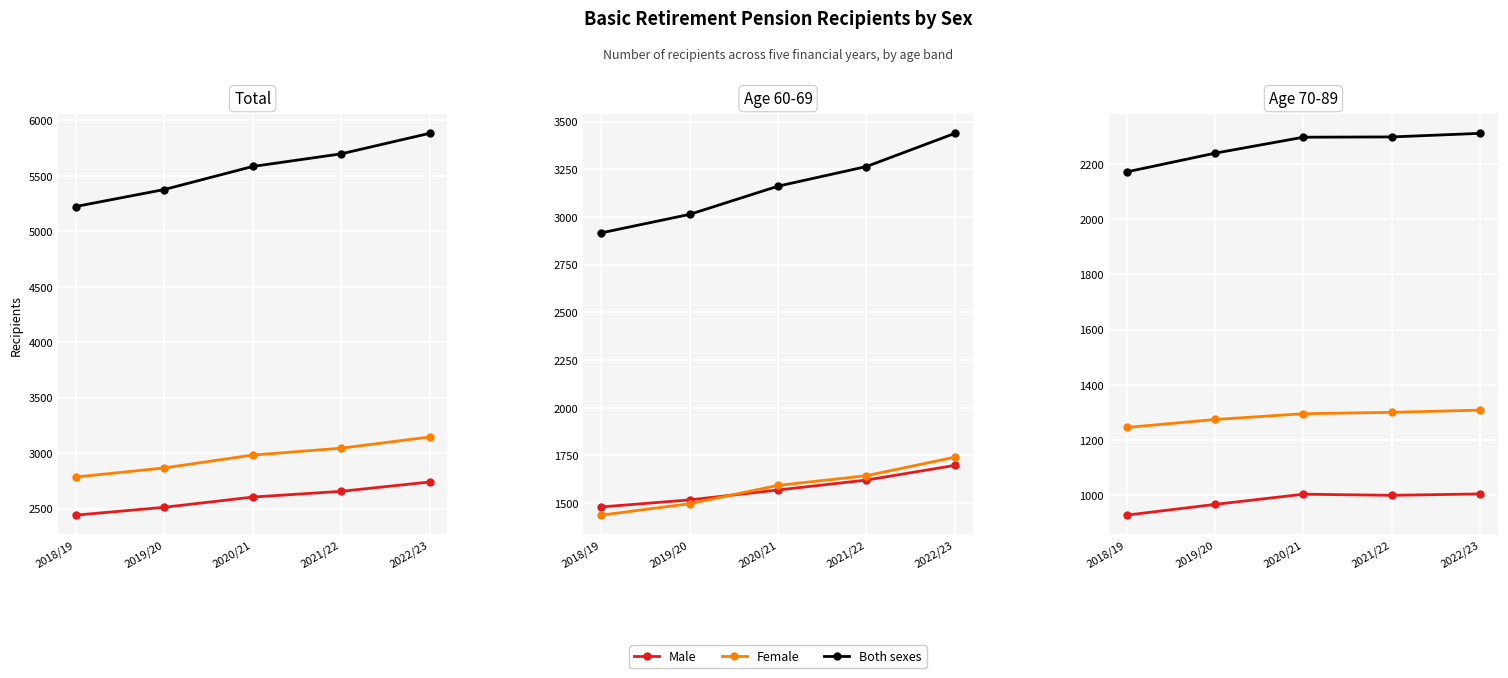

What is the difference between the maximum and second lowest values in the Both sexes series?

72